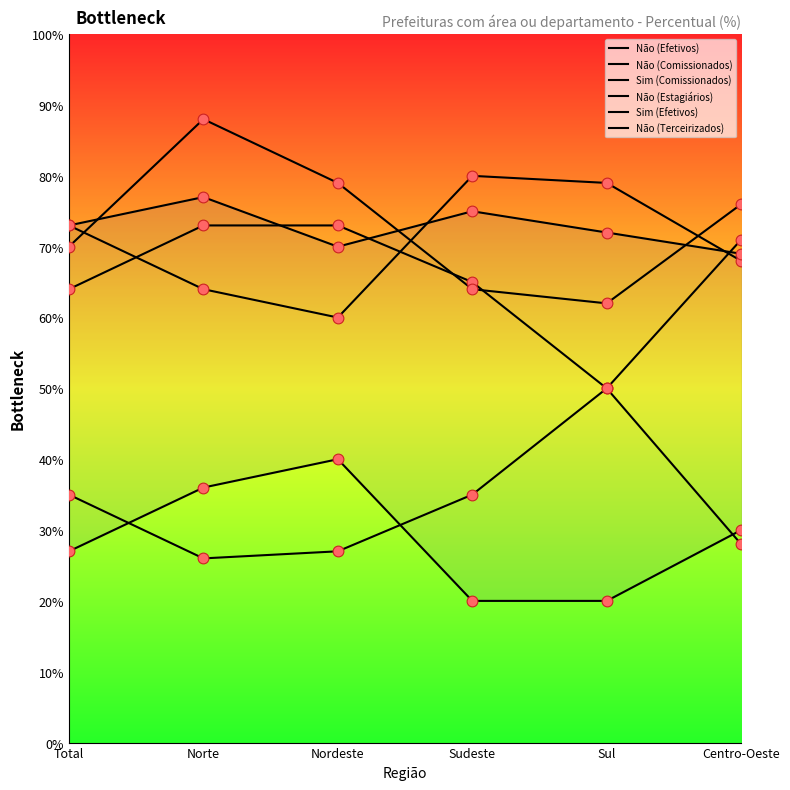

Which series has the largest total across all categories?

Não (Estagiários)